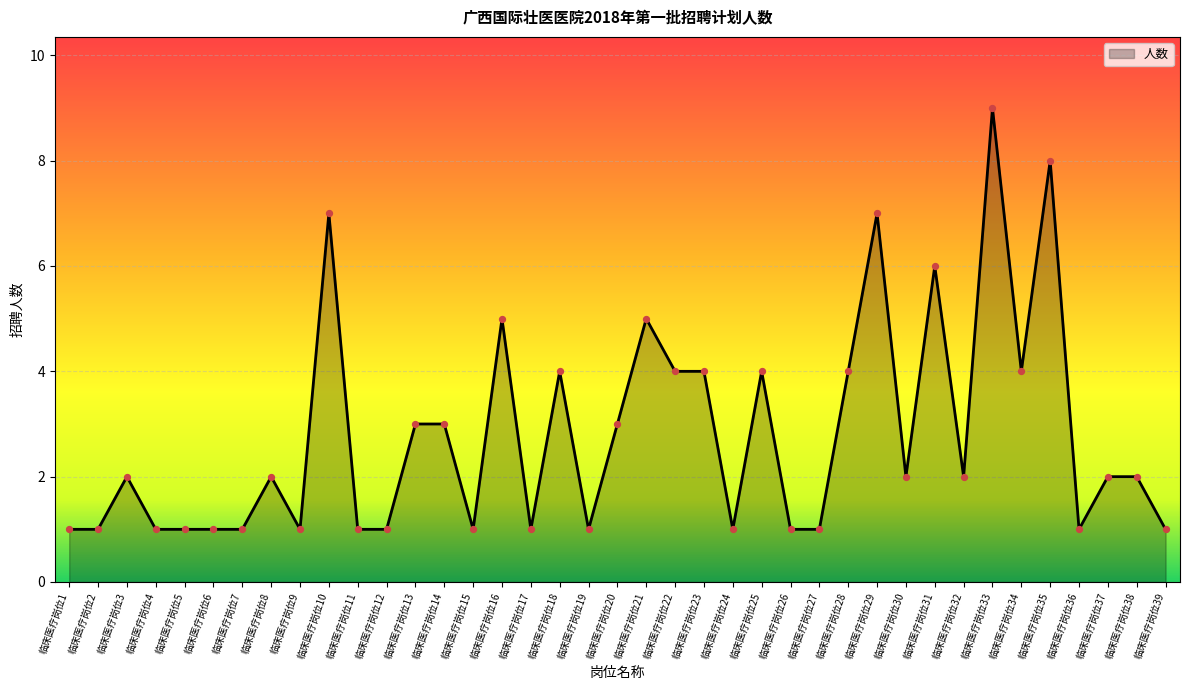

What is the change in value from 临床医疗岗位14 to 临床医疗岗位23?

+1